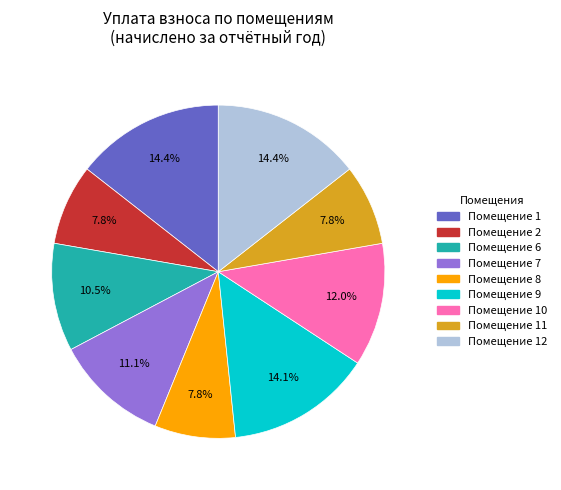

Combined, do Помещение 2 and Помещение 11 account for over 50%?

No